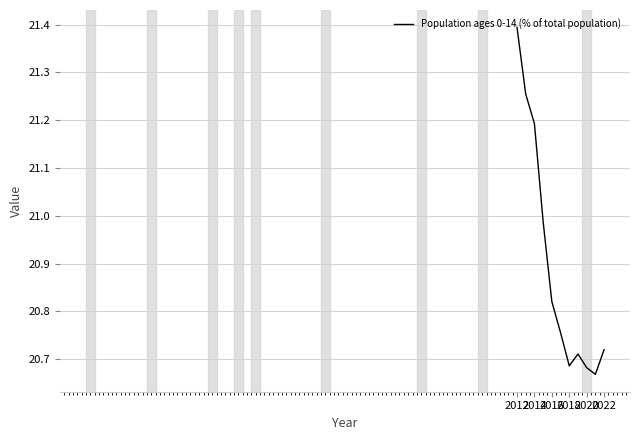

How many points are higher than both their immediate neighbors (excluding endpoints)?

1